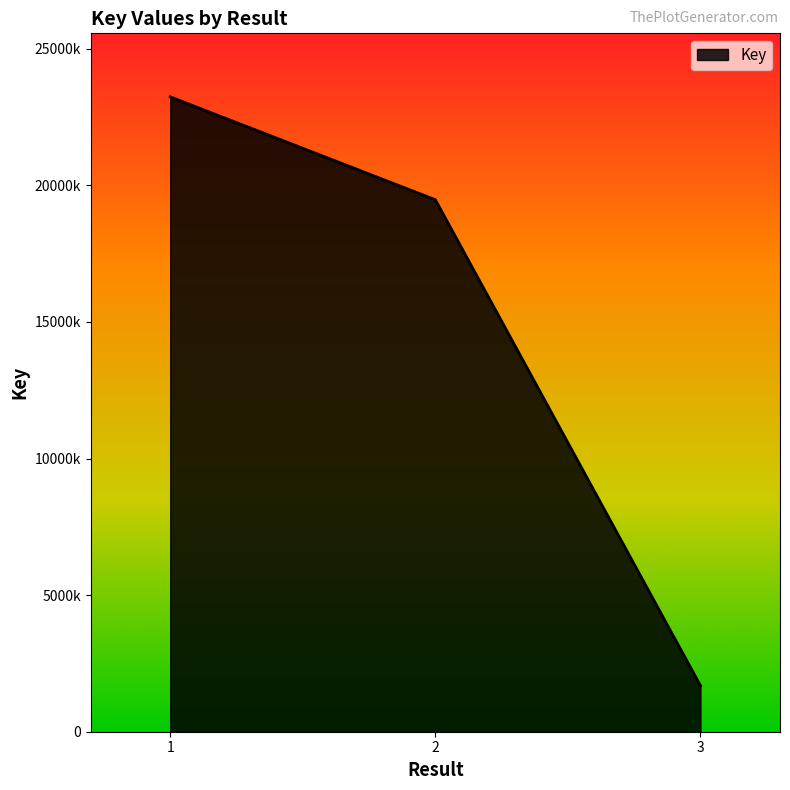

What is the value of the 1st point from the left?

23243502